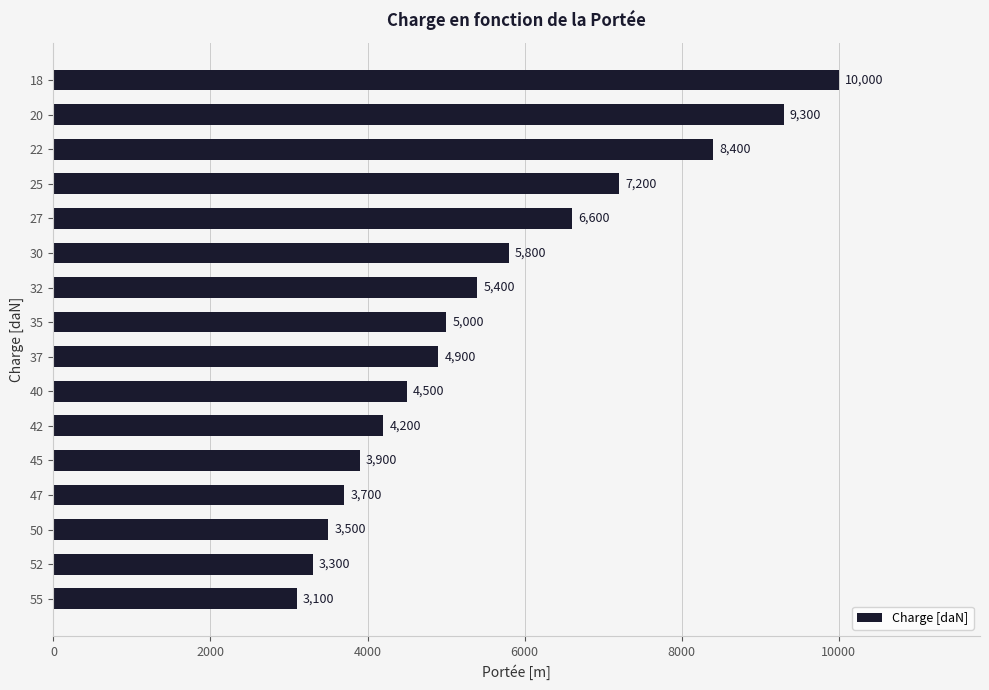

Is it true that the value at 32 is 2897?

False